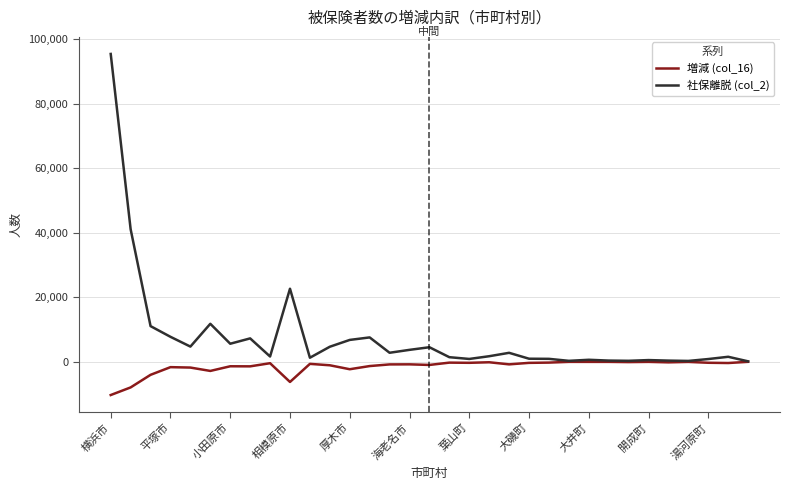

What is the maximum value shown in the chart?

95456